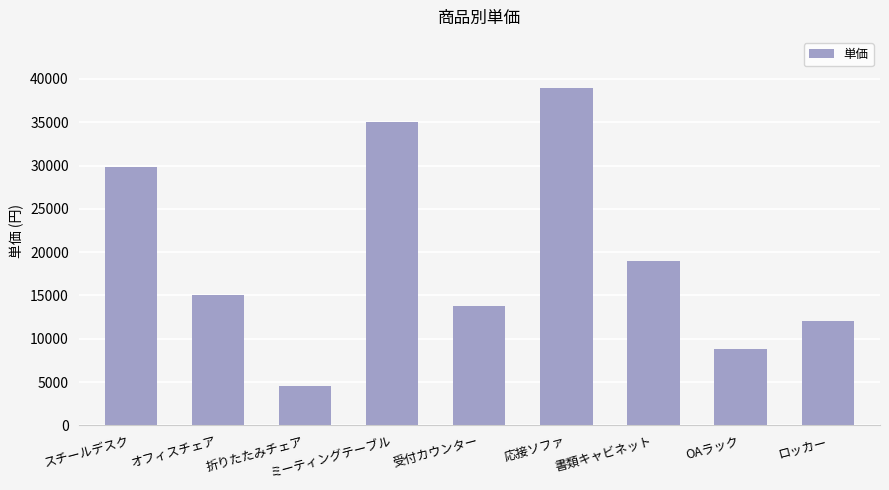

The chart shows a value of 19000 at 書類キャビネット. True or false?

True